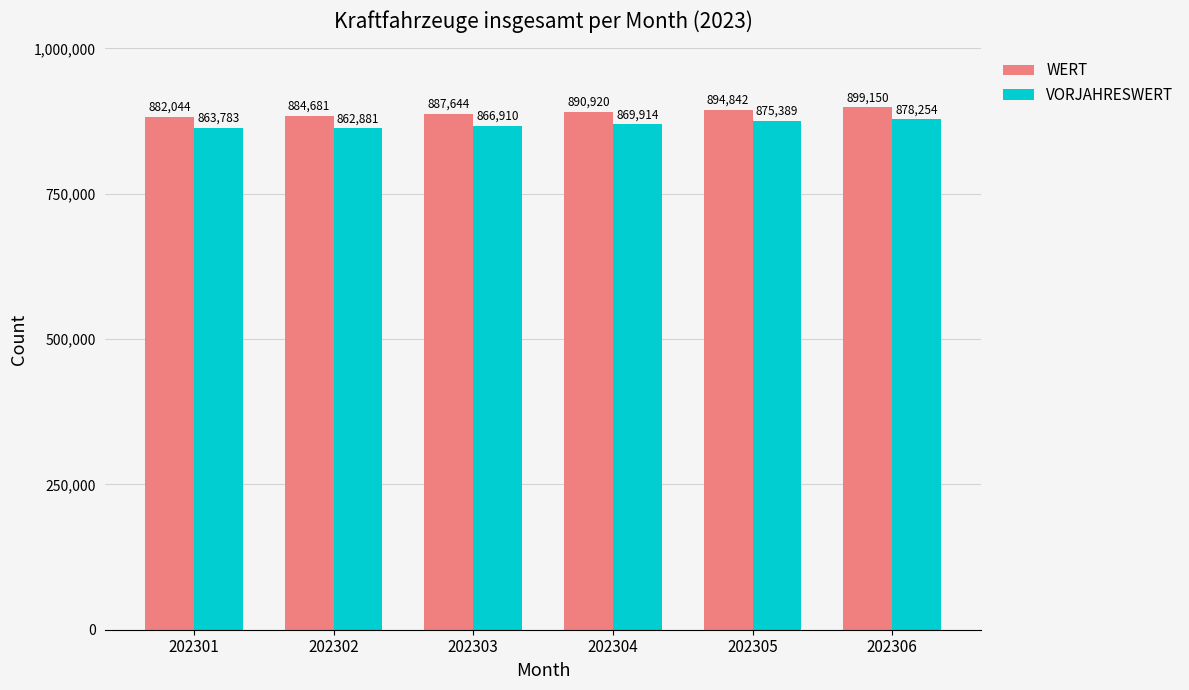

Reading left to right, what are all the values shown in this chart?

WERT: 202301=882044	202302=884681	202303=887644	202304=890920	202305=894842	202306=899150
VORJAHRESWERT: 202301=863783	202302=862881	202303=866910	202304=869914	202305=875389	202306=878254